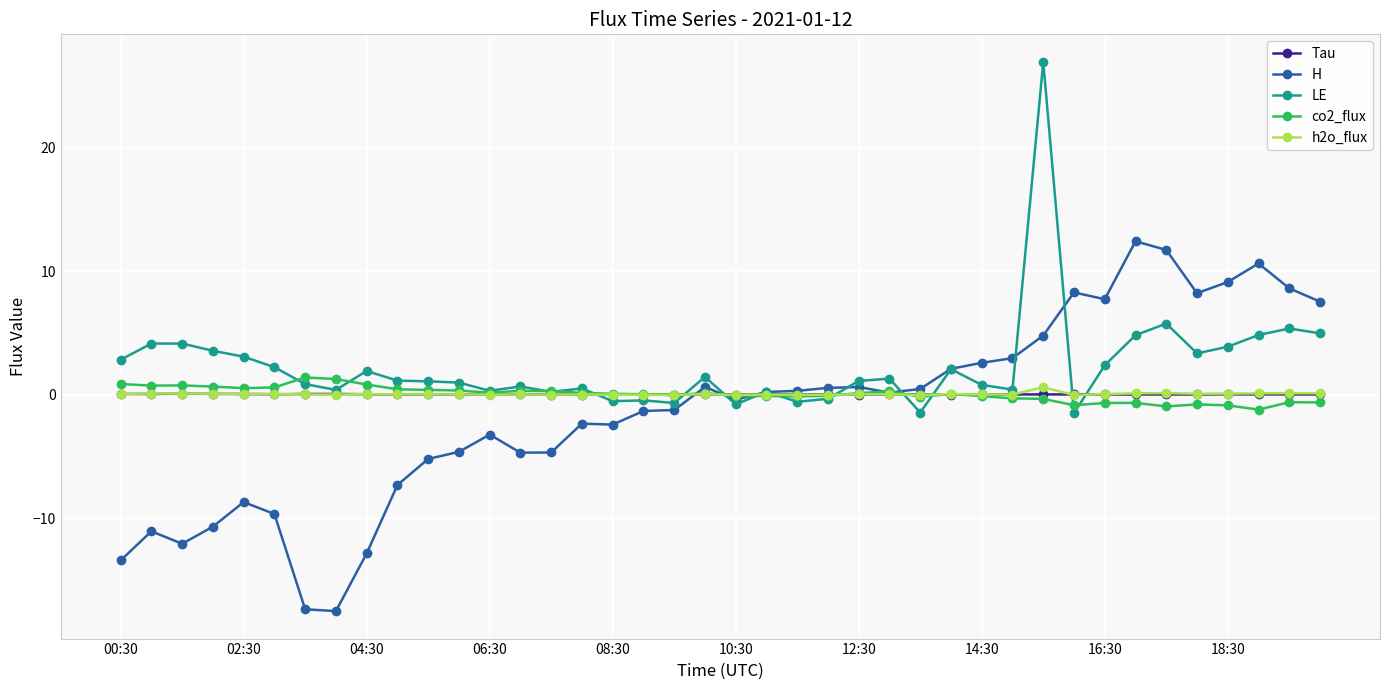

True or false: Tau has more than 1 points higher than both neighbors.

True